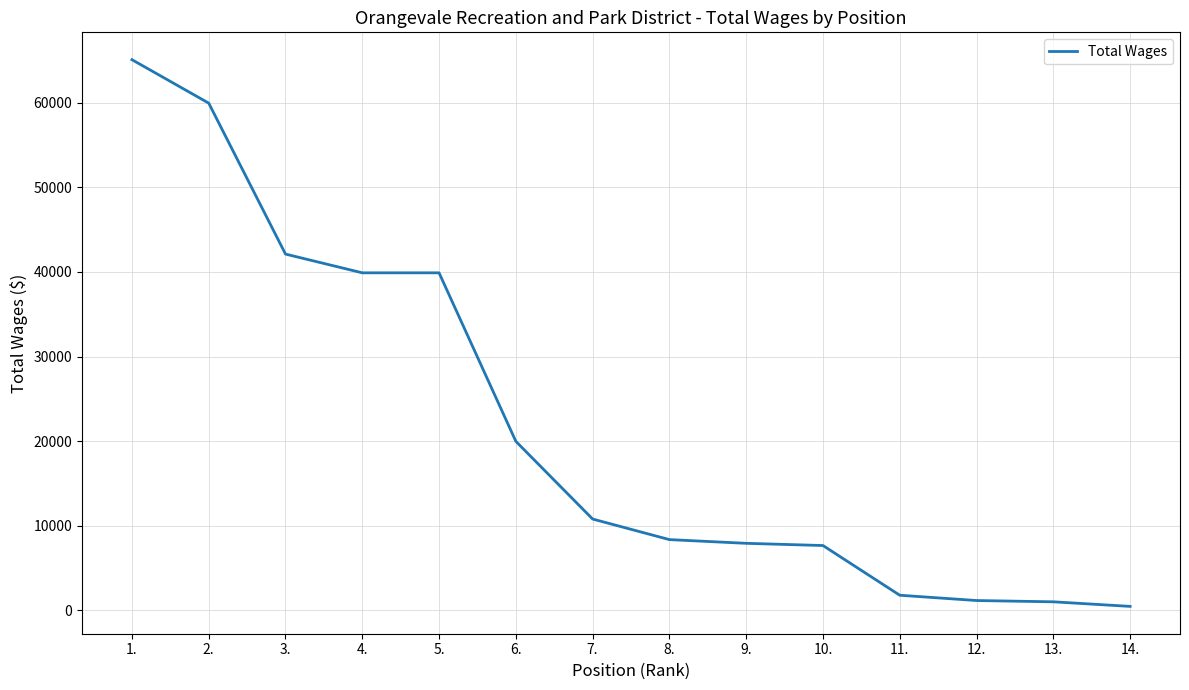

What is the sum of all values?

306101